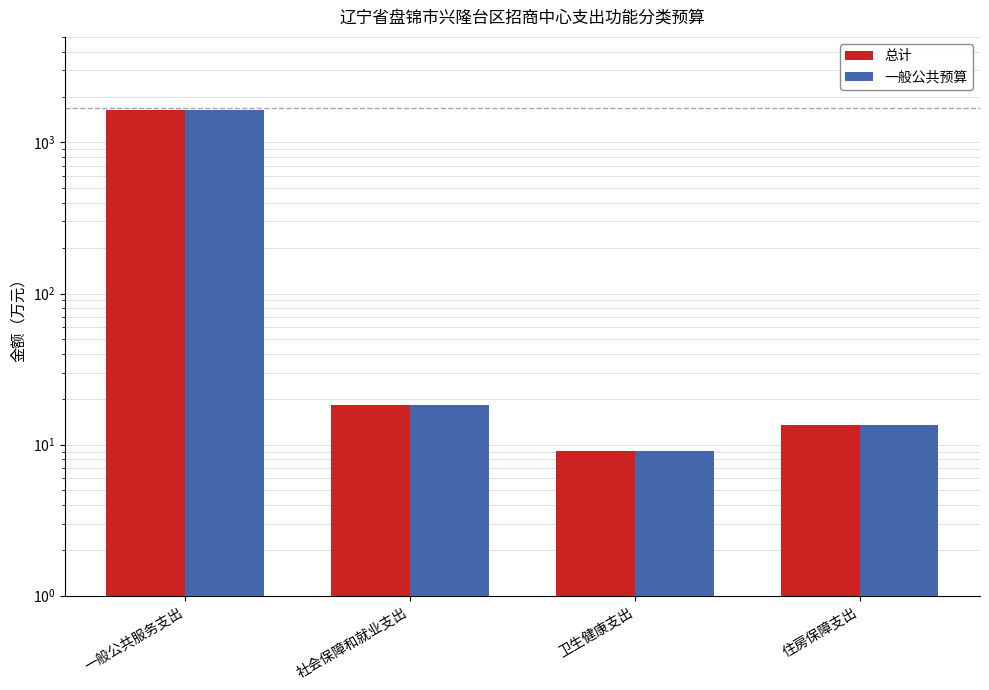

At how many categories does at least one series exceed 196?

1